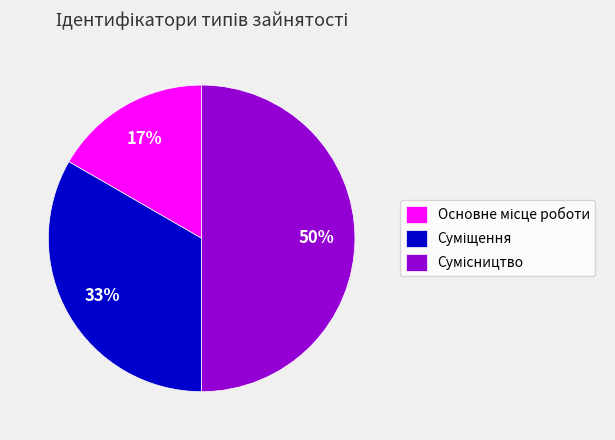

To the nearest percent, what is the average slice percentage?

33%